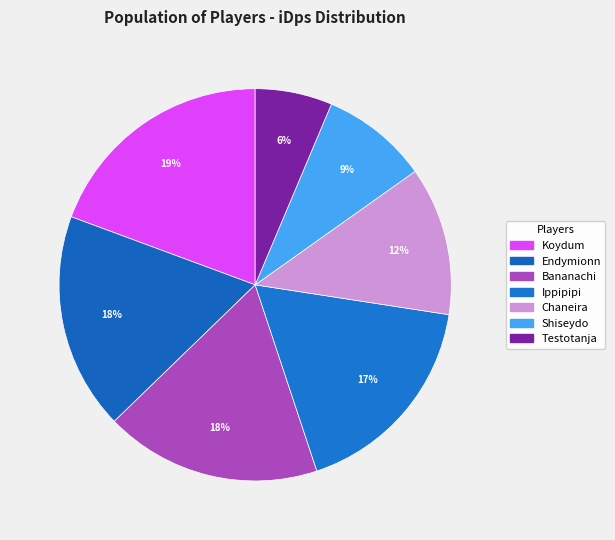

To the nearest percent, what is the difference between the Chaneira and Koydum slice percentages?

7%